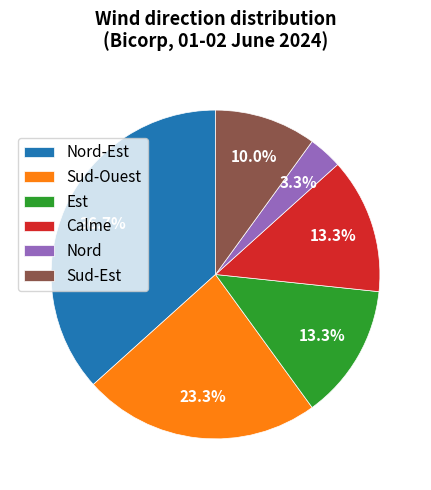

Approximately how many times larger is the value at Est compared to Sud-Ouest?

0.6